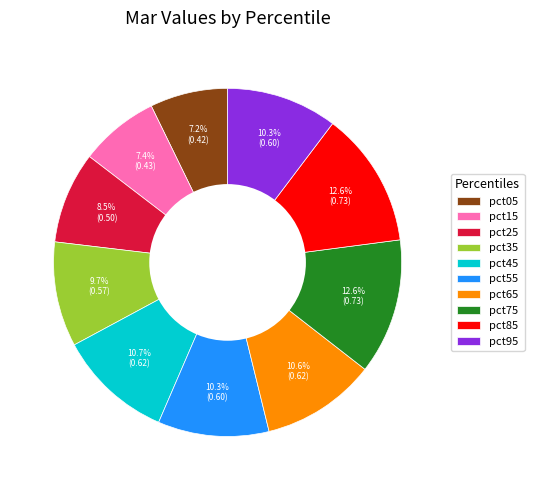

To the nearest percent, what is the combined percentage of pct55 and pct45?

21%